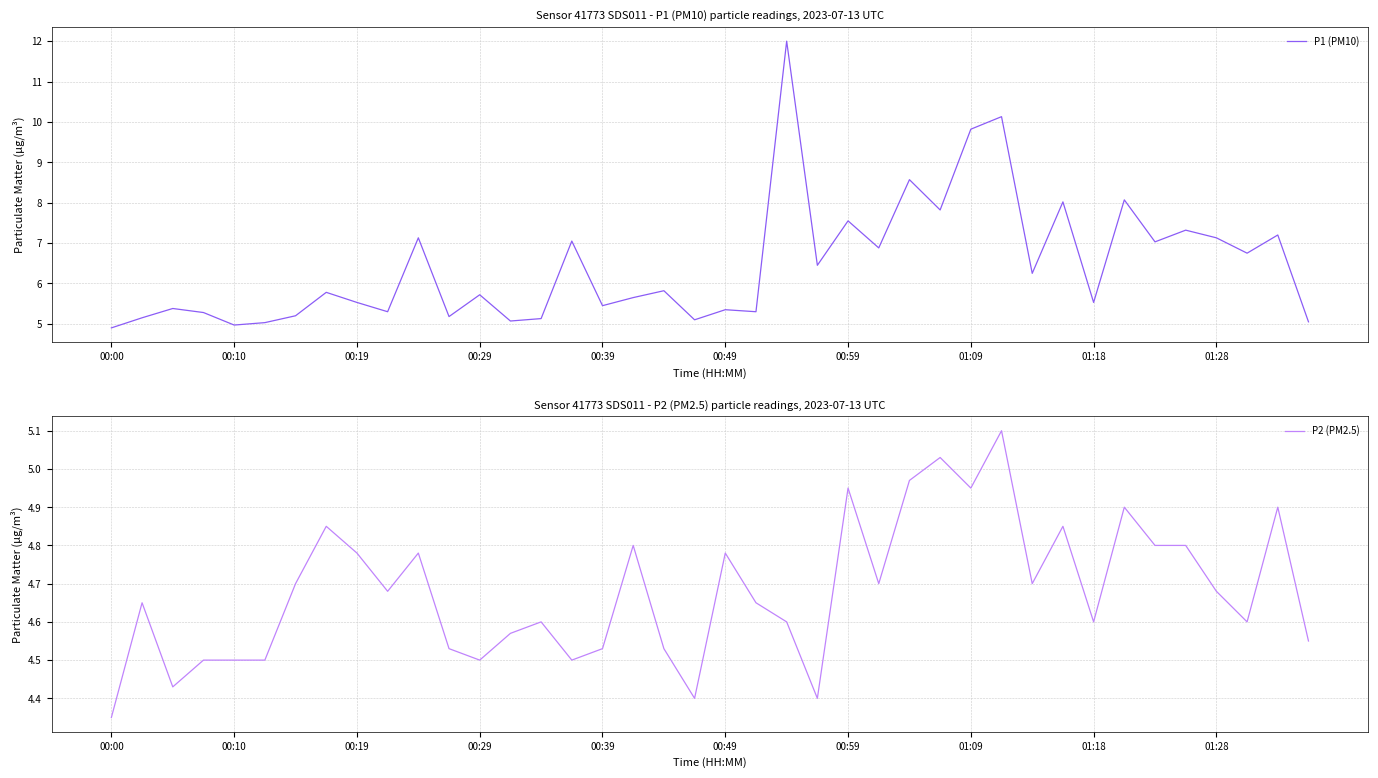

True or false: P2 (PM2.5) and P1 (PM10) intersect in this chart.

False